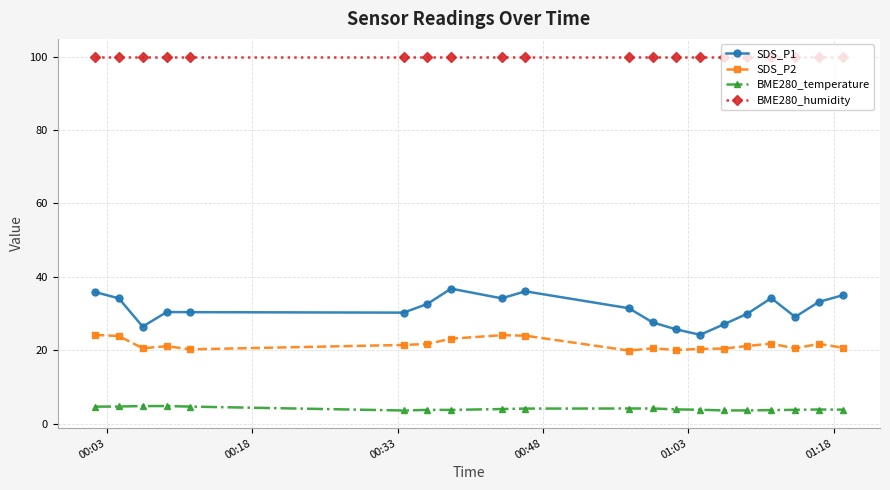

What is the difference between the maximum and minimum values in the SDS_P2 series?

4.3